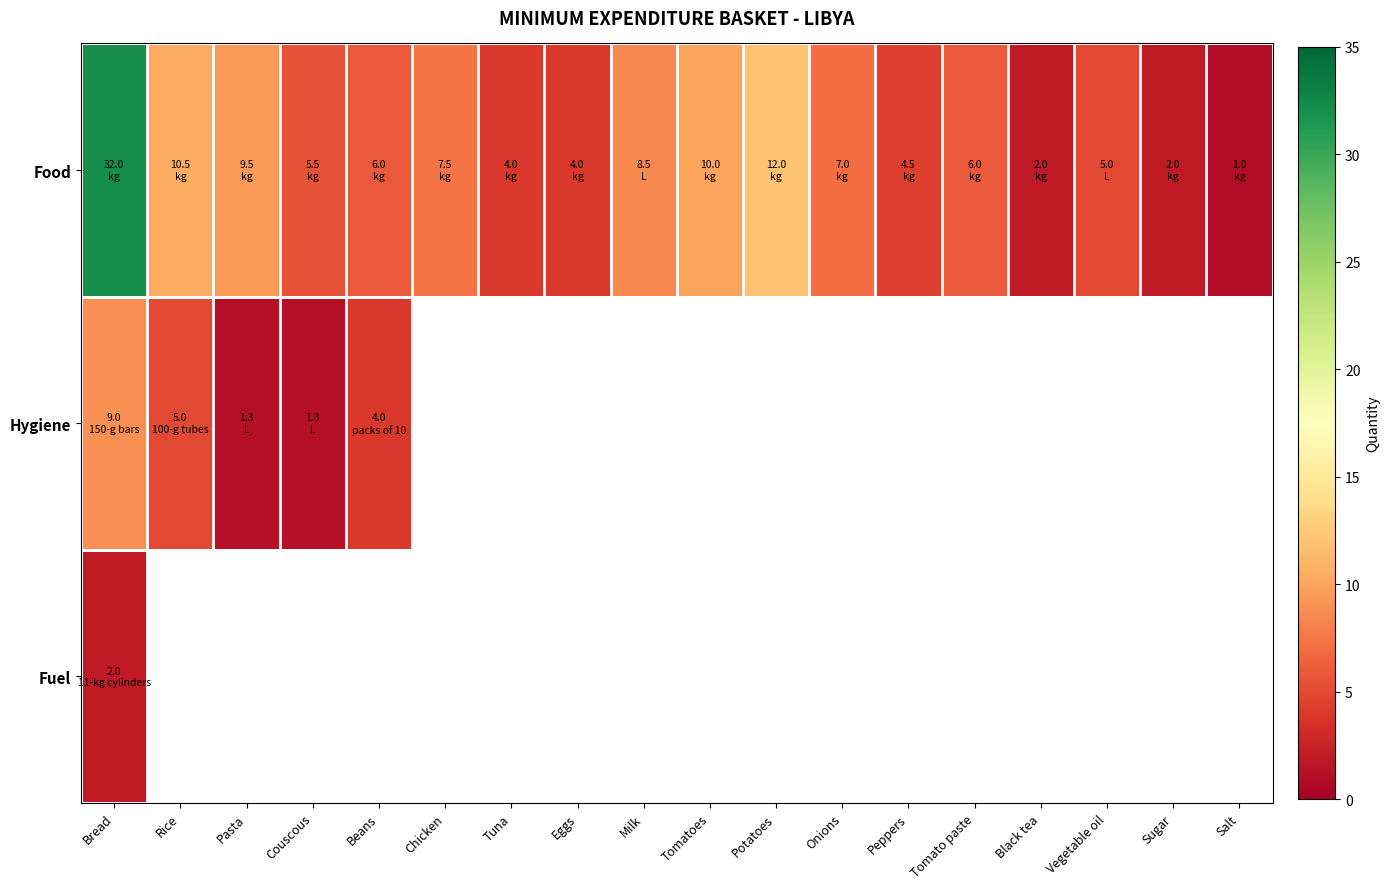

How many categories are shown in the chart?

18